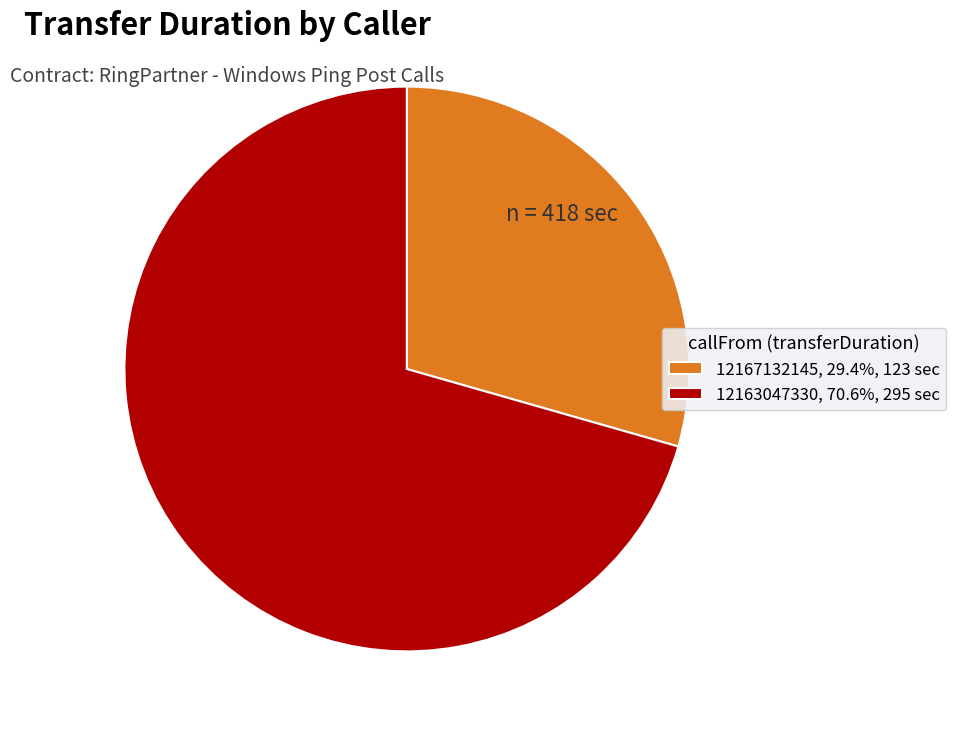

Does 12167132145, 29.4%, 123 sec represent more than half of the total?

No